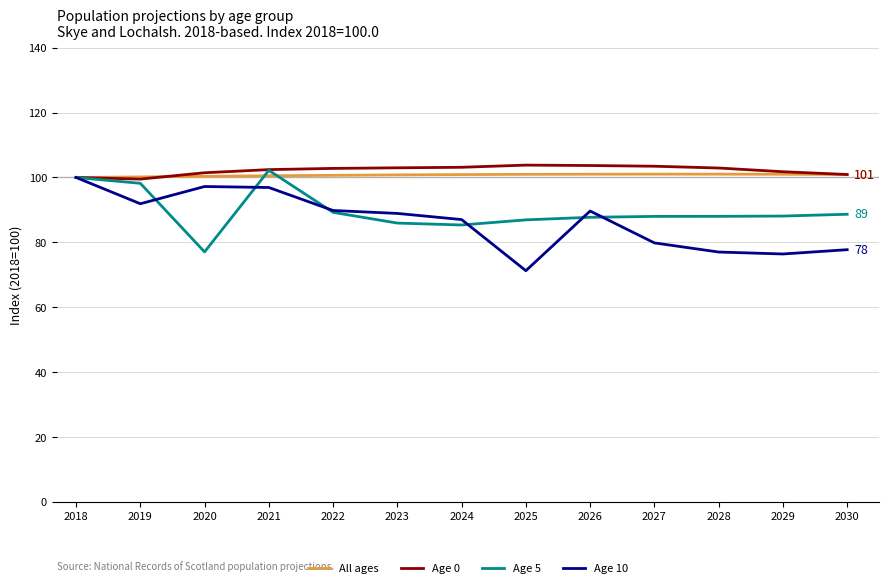

Which series changed the most between 2021 and 2022?

Age 5